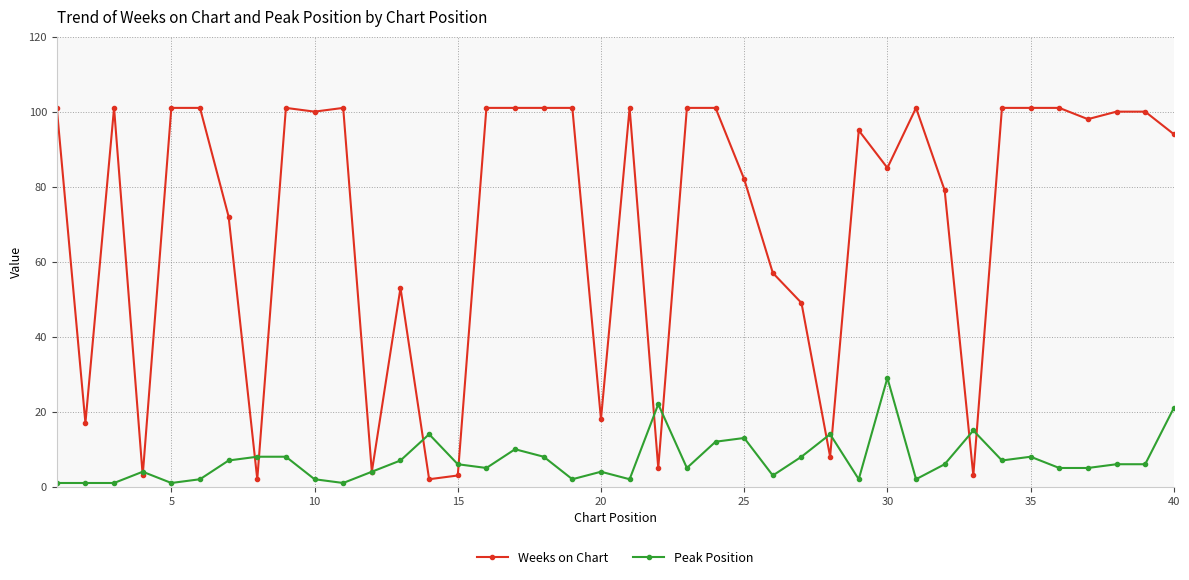

What are all the series names shown in the legend?

Weeks on Chart, Peak Position